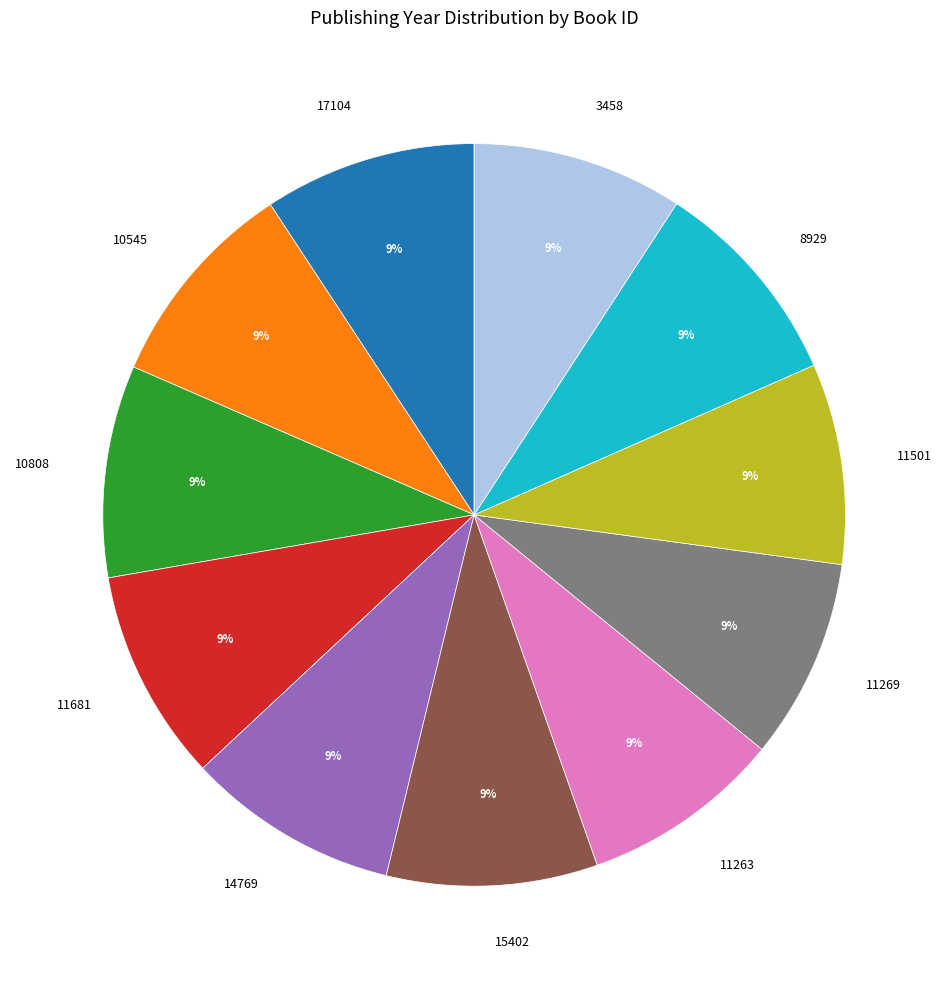

To the nearest percent, what is the combined percentage of 17104 and 10545?

18%